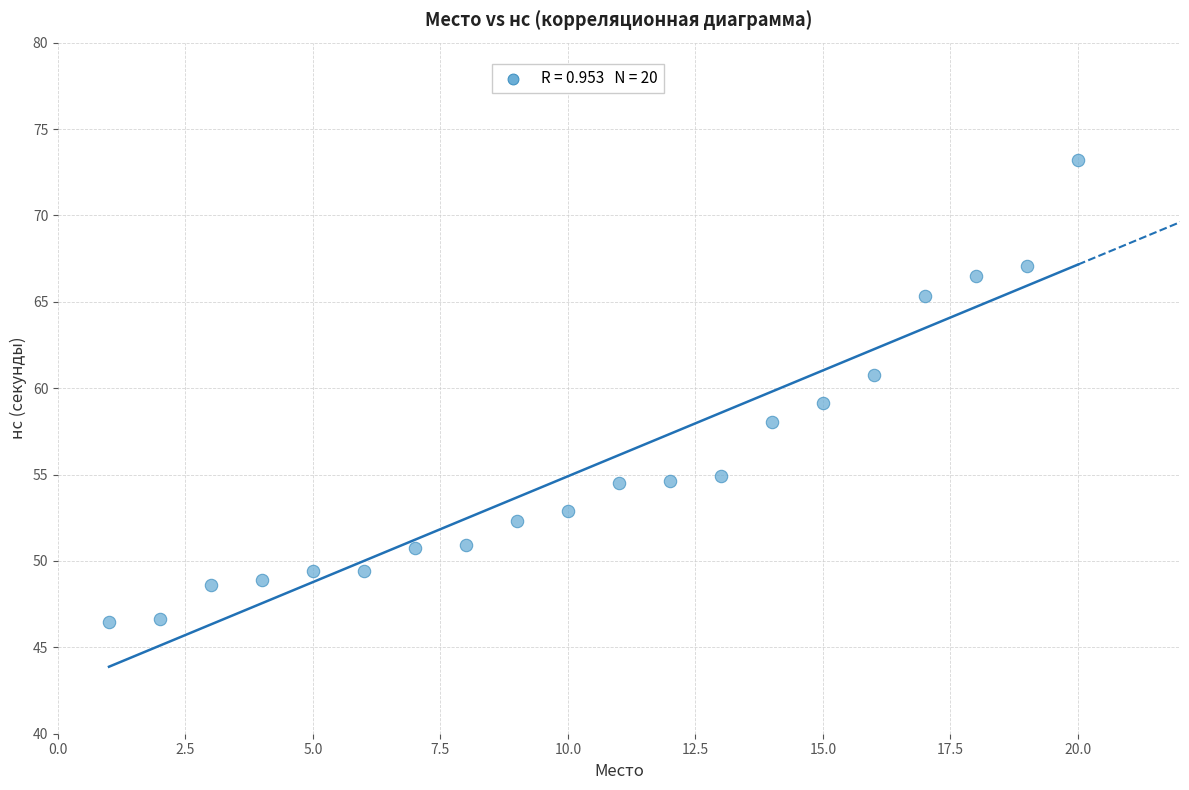

What is the range of X values (max minus min)?

19.0